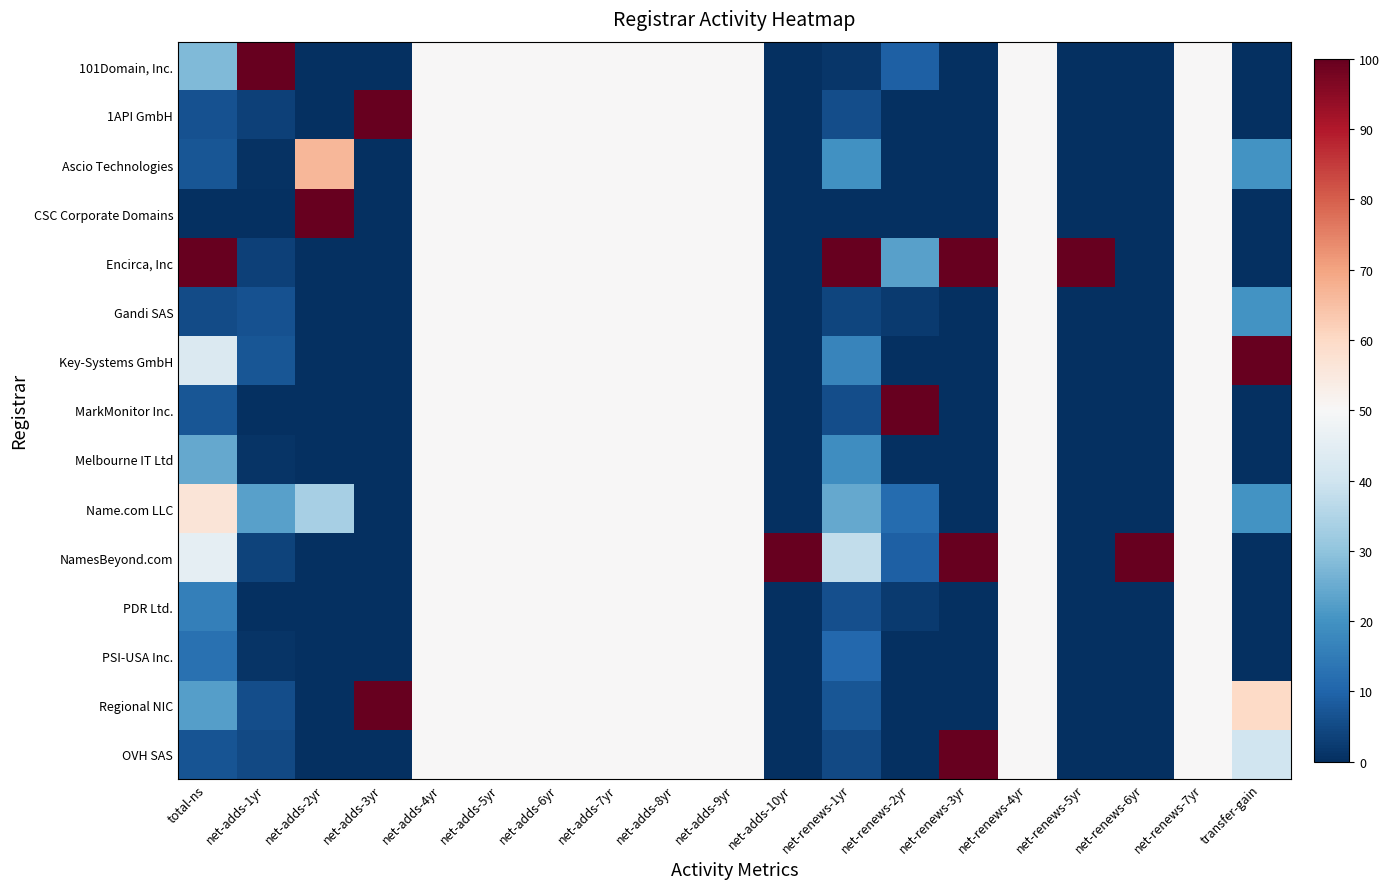

How many data points does each series have?

19